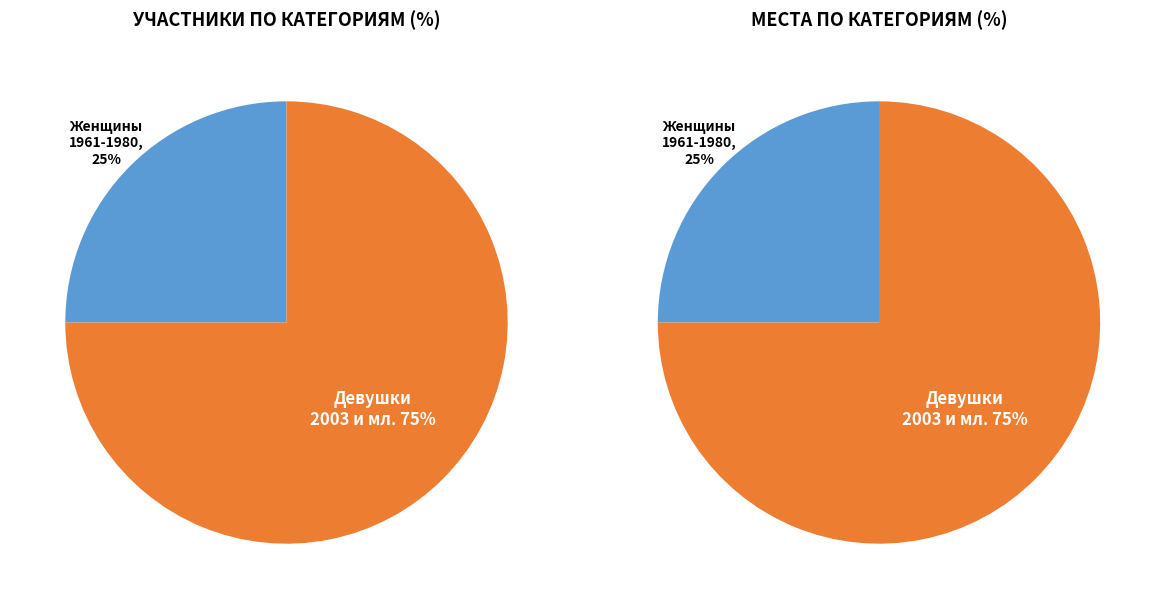

Does 25 км женщины 1961-1980 г.р. account for over 50% of the chart?

No